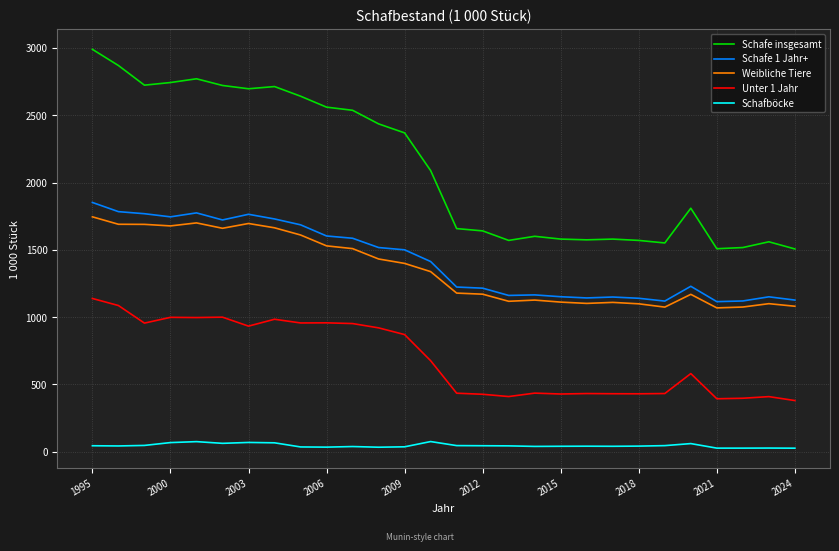

Which series has the widest spread of values?

Schafe insgesamt